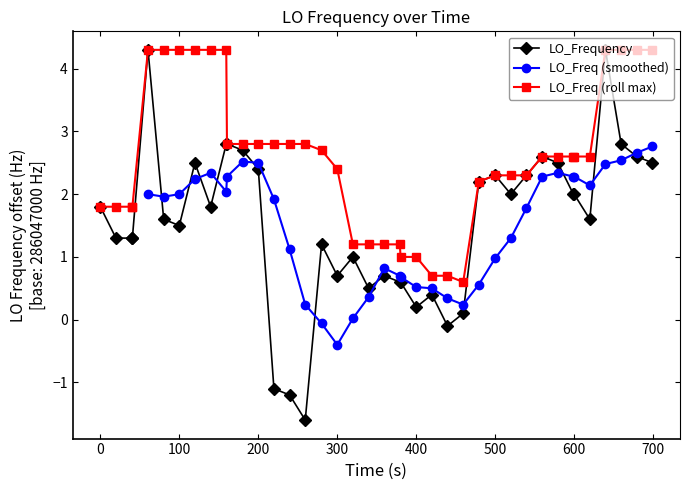

The chart shows a value of 2.5 at 35. True or false?

False